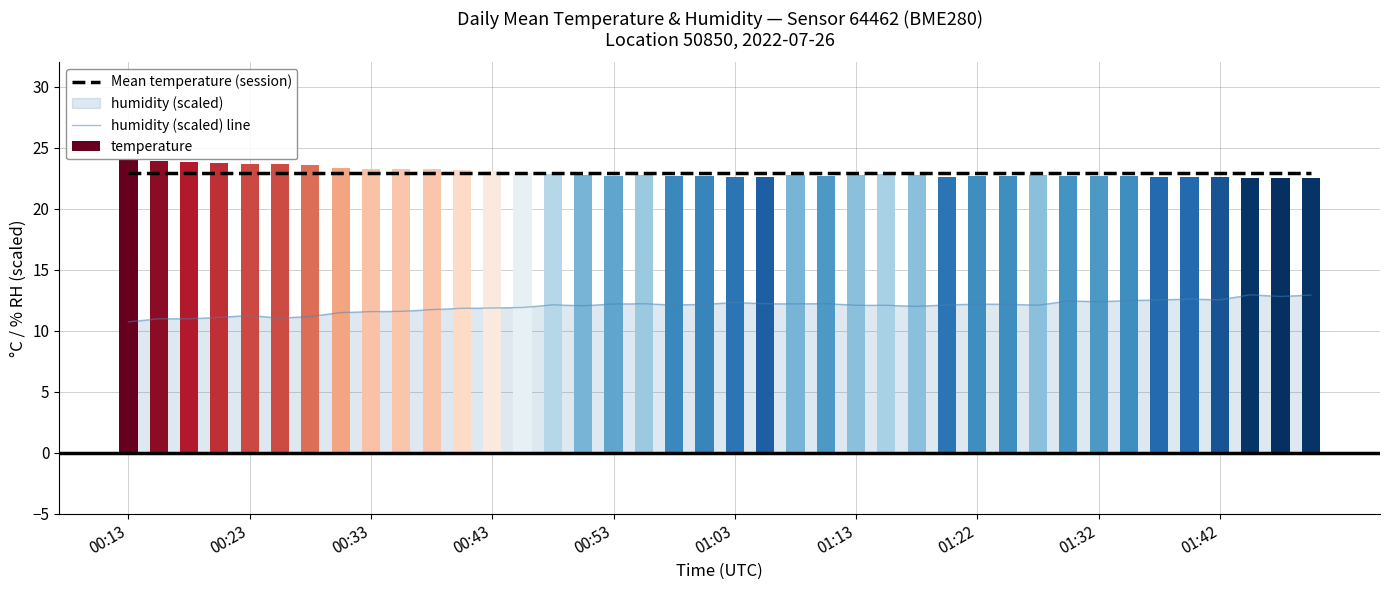

Where is Mean temperature (session) nearest to the value 22?

00:13